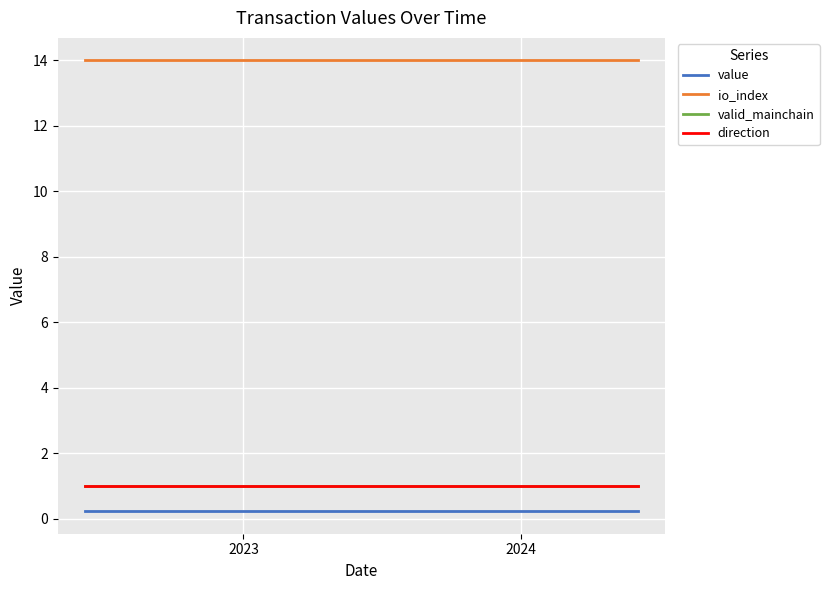

Does the chart have visible grid lines?

Yes